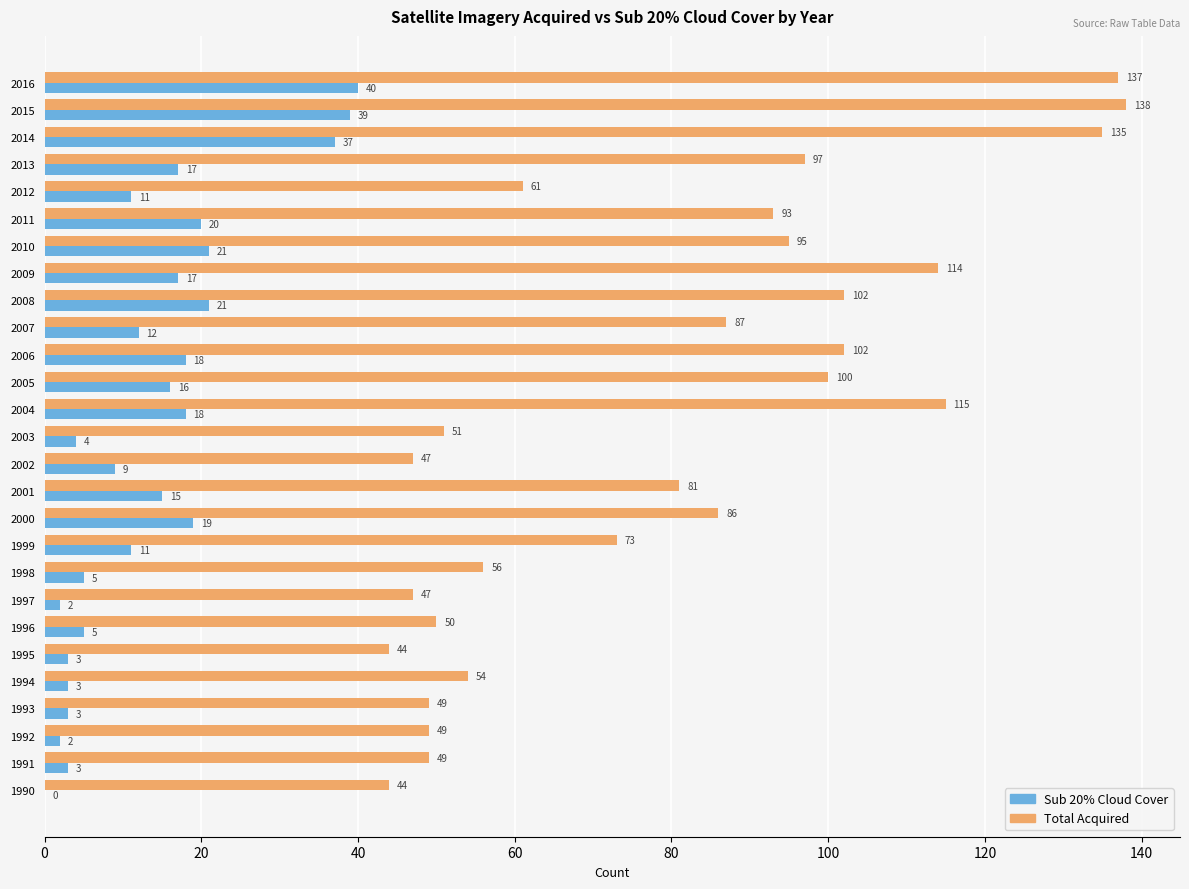

Which category has the highest value across all series?

2015